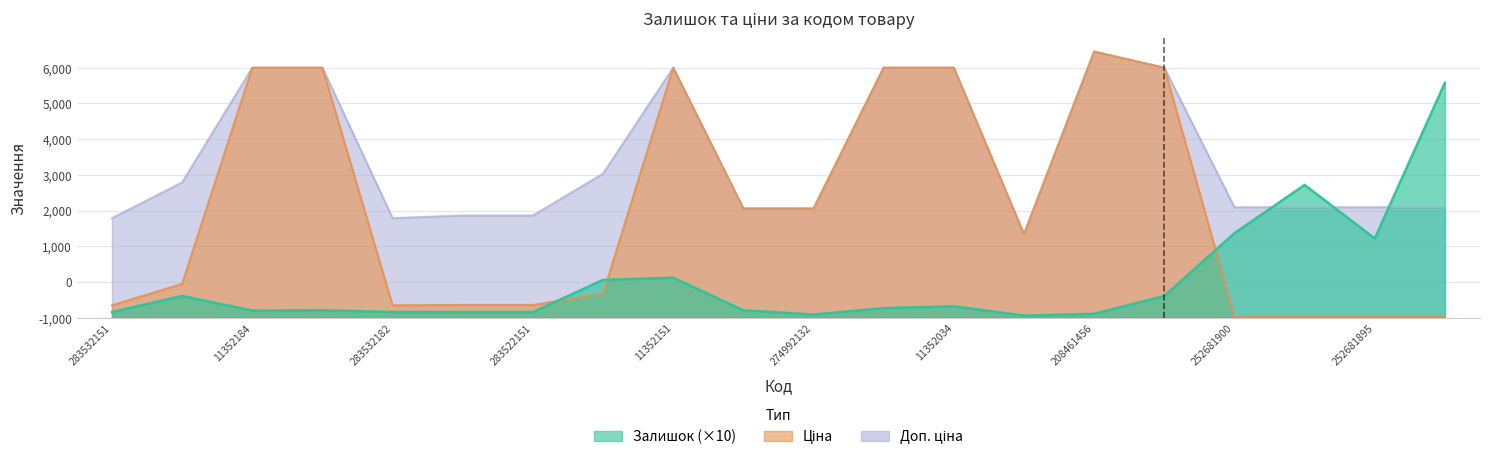

What is the sum of the Залишок values at 252681900 and 208461456?

2480.0